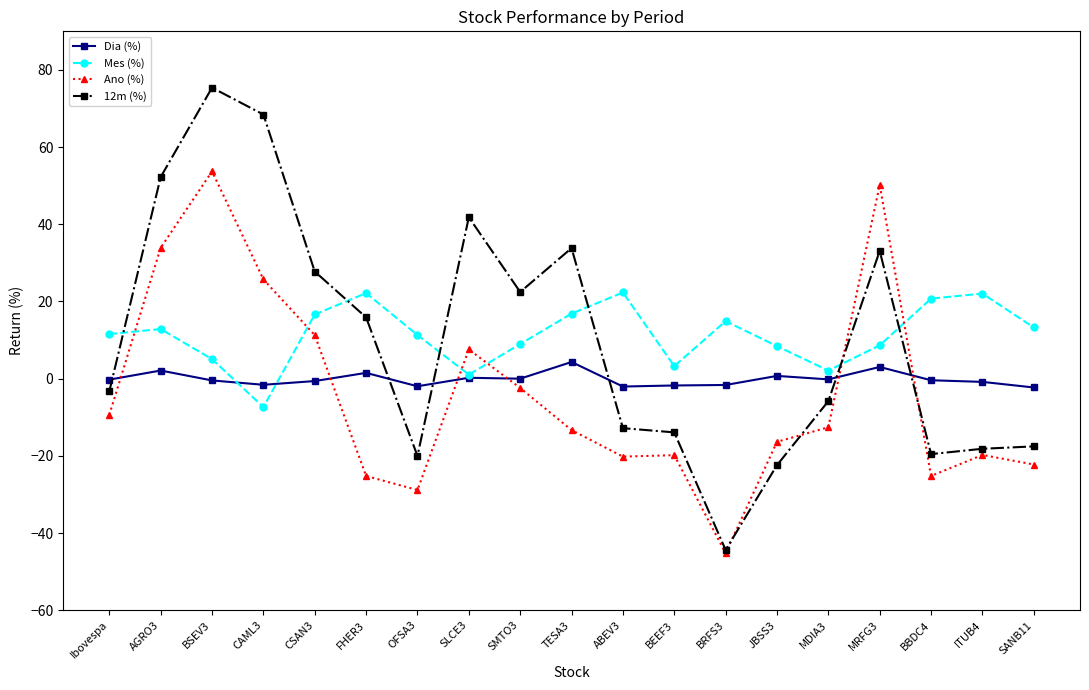

What is the difference between the maximum and minimum values in the Dia (%) series?

6.6